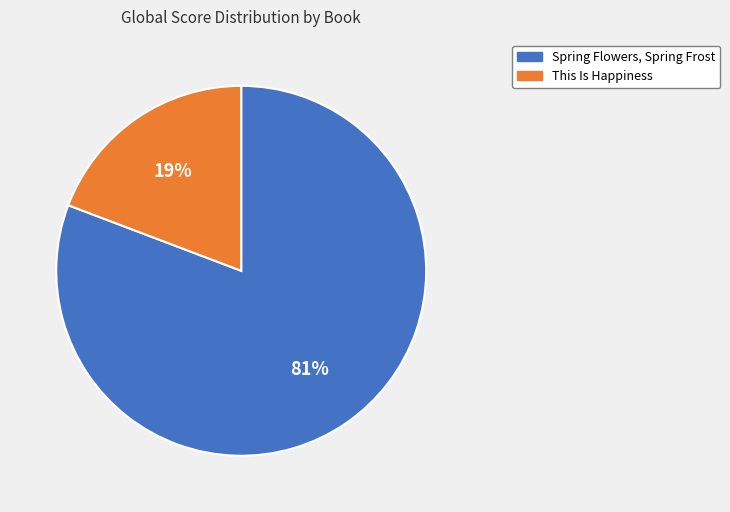

Combined, do This Is Happiness and Spring Flowers, Spring Frost account for over 50%?

Yes